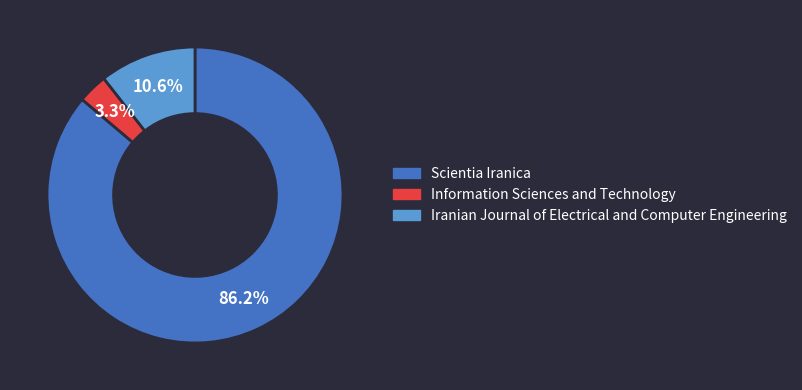

What percentage is NOT represented by Information Sciences and Technology?

96.7%